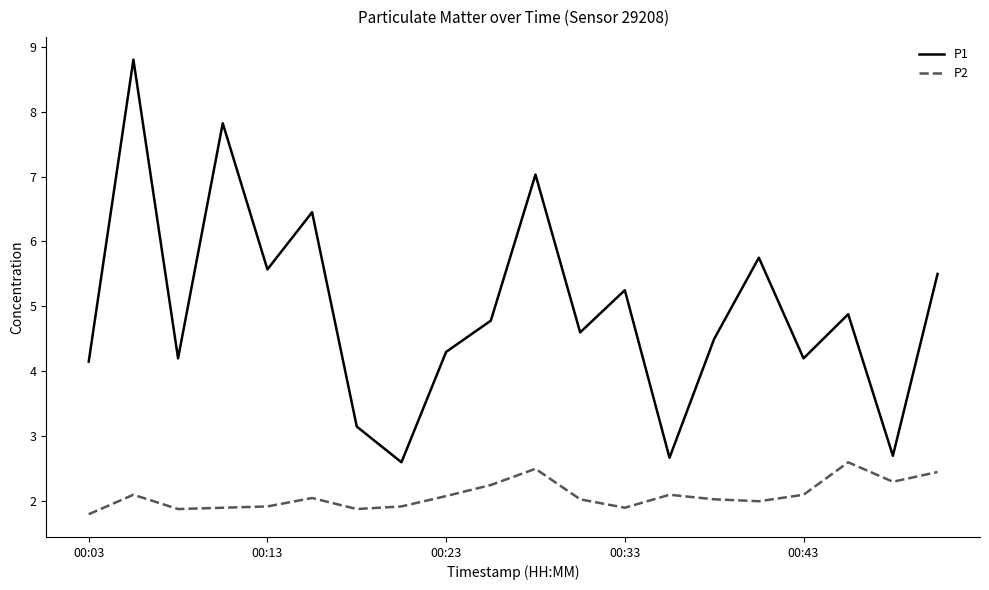

True or false: P2 and P1 cross at least once.

False